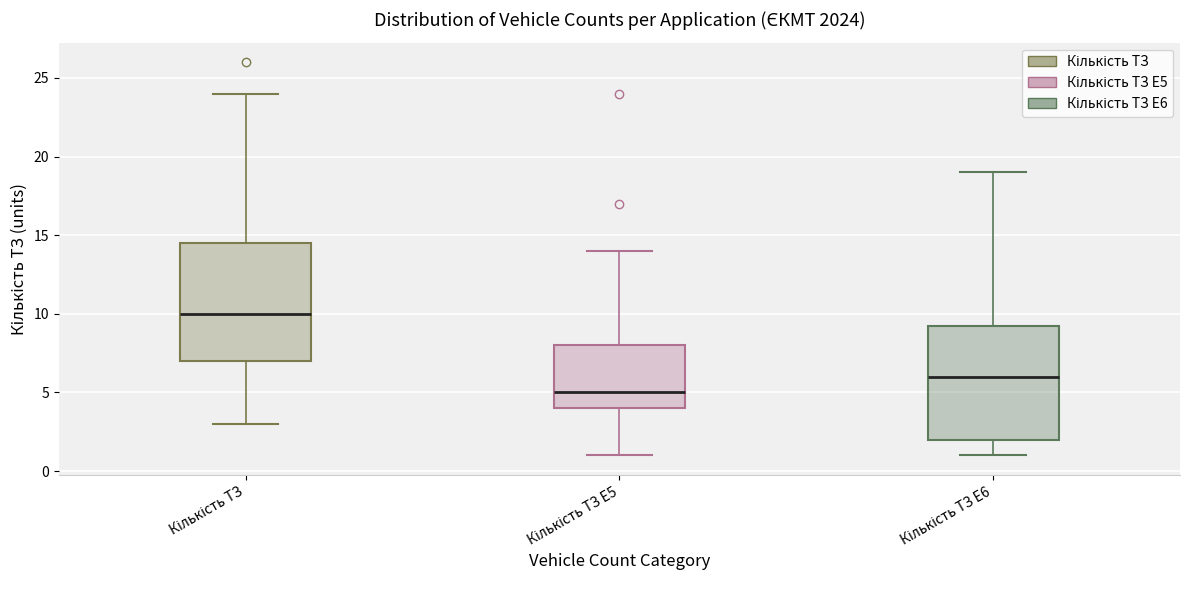

Reading left to right, transcribe this box plot: for each box, give where its median line is, the range the box spans, and where its two whiskers end, as read against the y-axis. The values are not printed on the chart, so give them approximately, as read against the axis.

Кількість ТЗ: median 10.0, box 7.0 to 14.5, whiskers 3.0 to 24.0
Кількість ТЗ E5: median 5.0, box 4.0 to 8.0, whiskers 1.0 to 14.0
Кількість ТЗ E6: median 6.0, box 2.0 to 9.5, whiskers 1.0 to 19.0